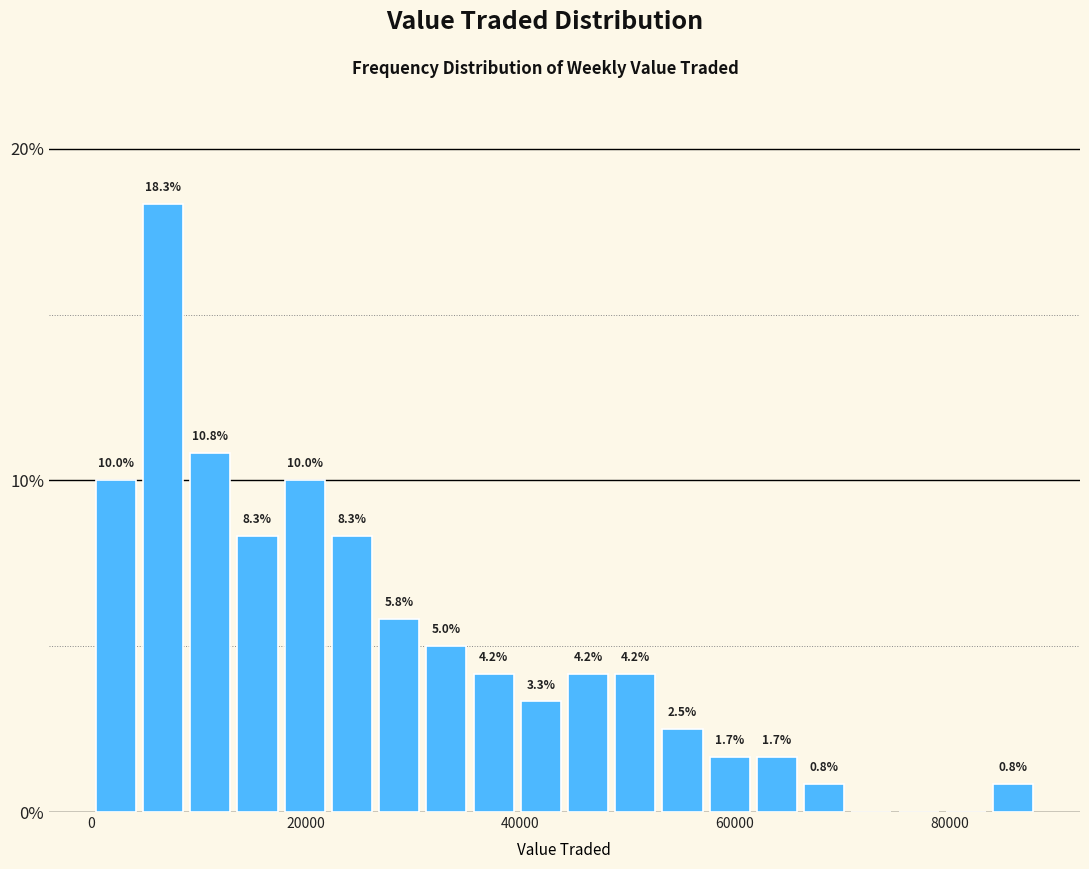

Around what value on the x-axis is the tallest bar? Give the approximate position of its centre, as read against the axis.

6000